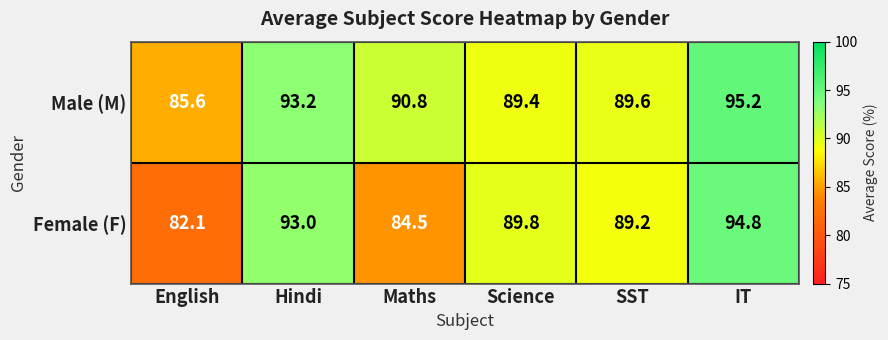

The Male (M) series shows 89.4 at Science. True or false?

True